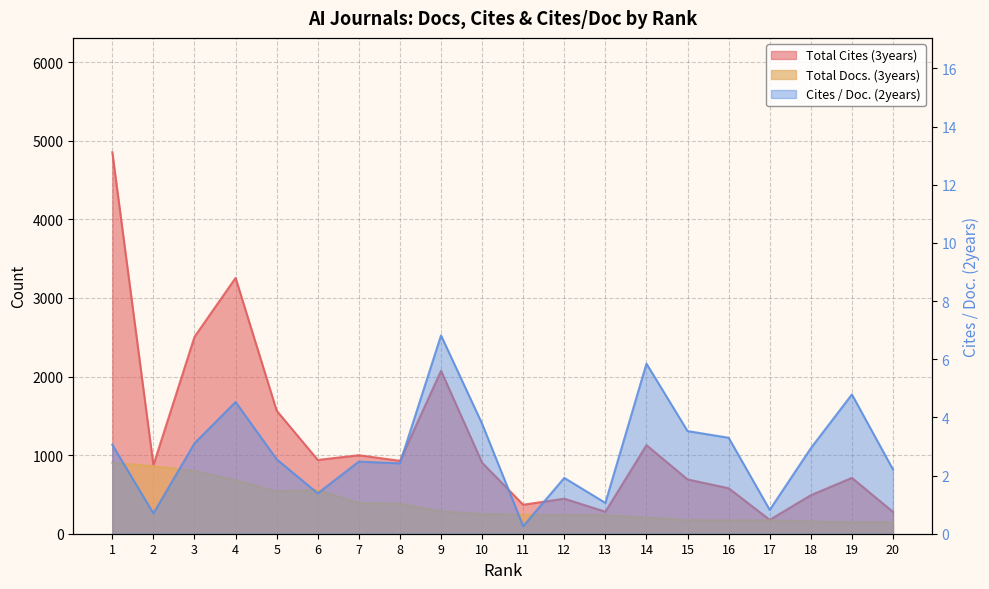

At which category does Total Cites (3years) reach its first local valley?

2